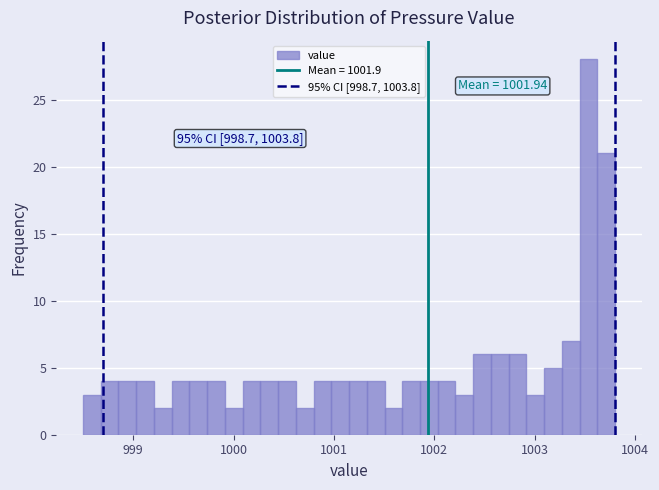

Around what value on the x-axis is the tallest bar? Give the approximate position of its centre, as read against the axis.

1003.5